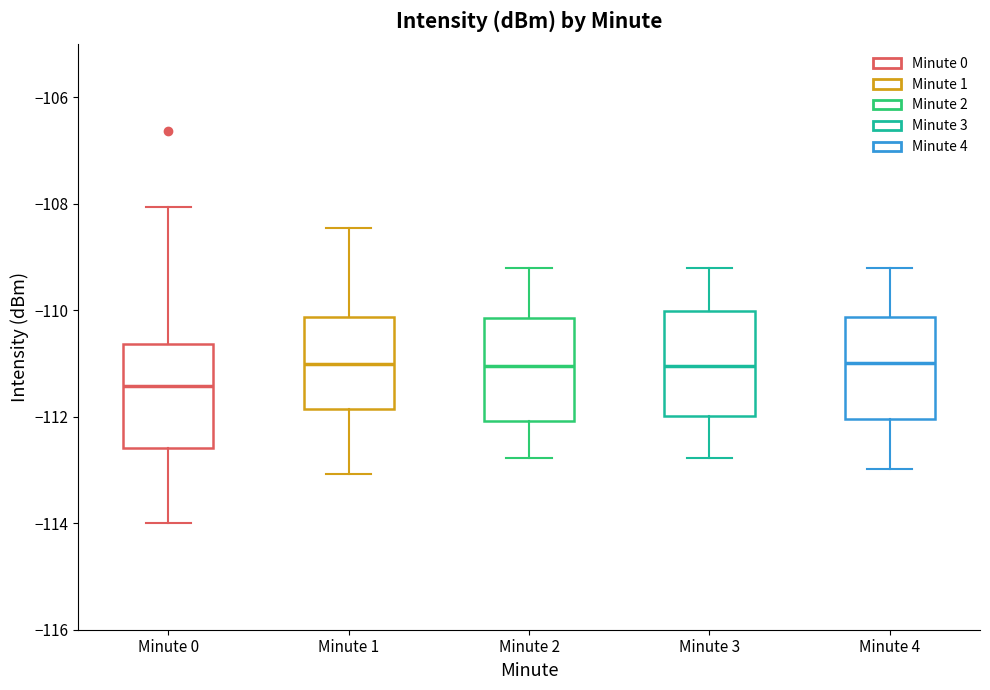

Where does the upper whisker of the box for Minute 2 end on the y-axis? The values are not printed on the chart, so give them approximately, as read against the axis.

-109.2